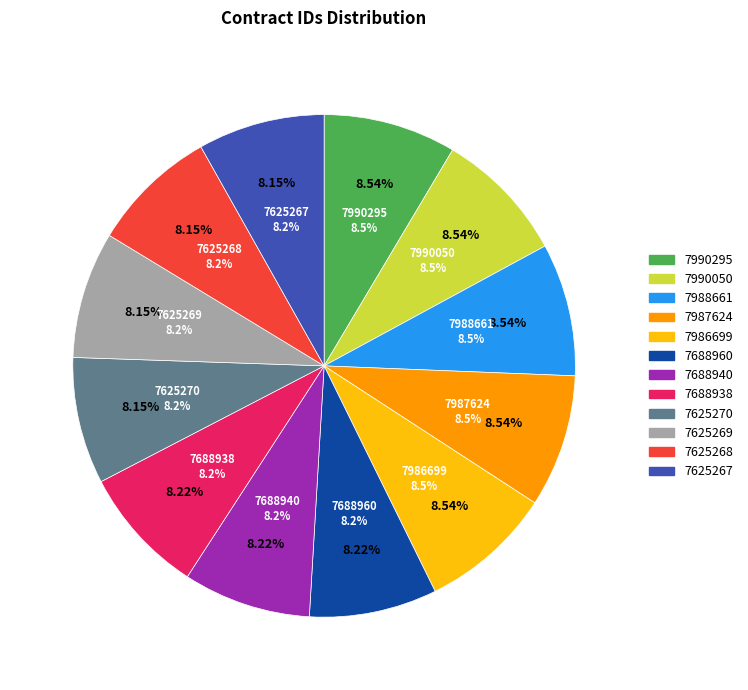

To the nearest percent, what portion does 7625268 represent?

8%